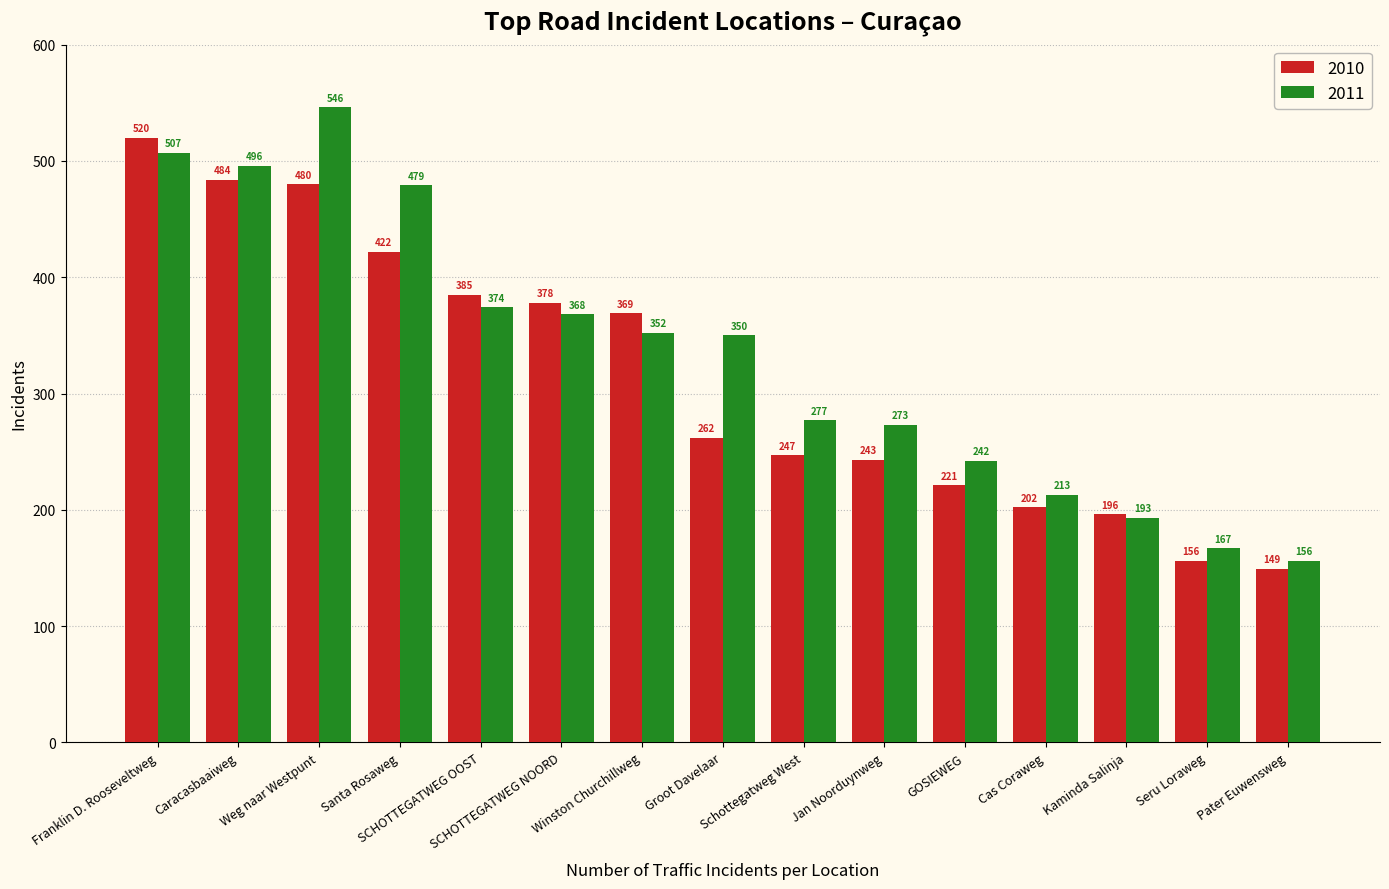

What is the value of the 2011 bar at the 2nd from the left?

496